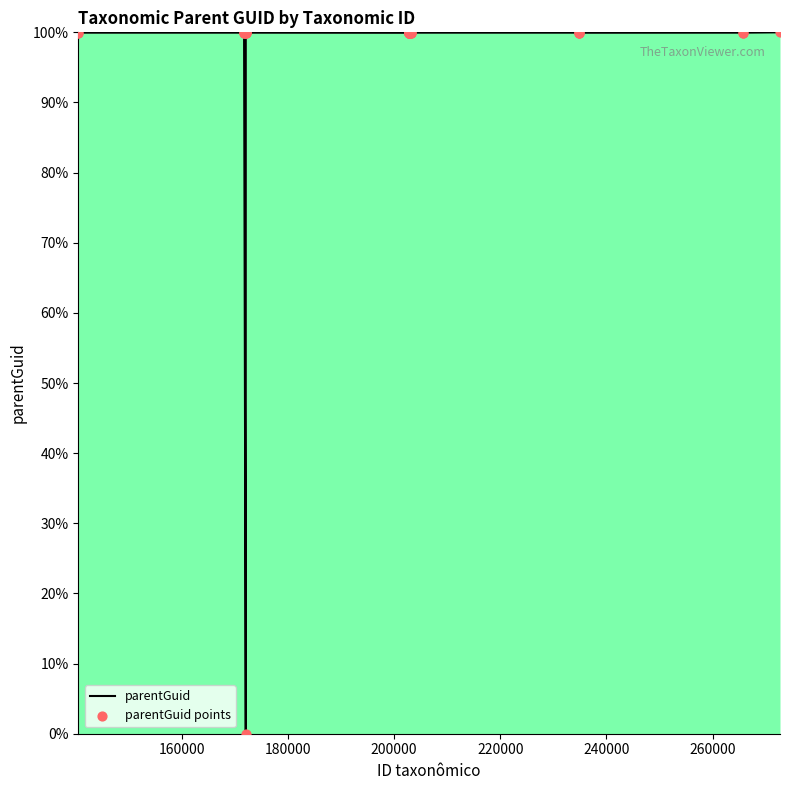

What is the maximum value shown in the chart?

100.0